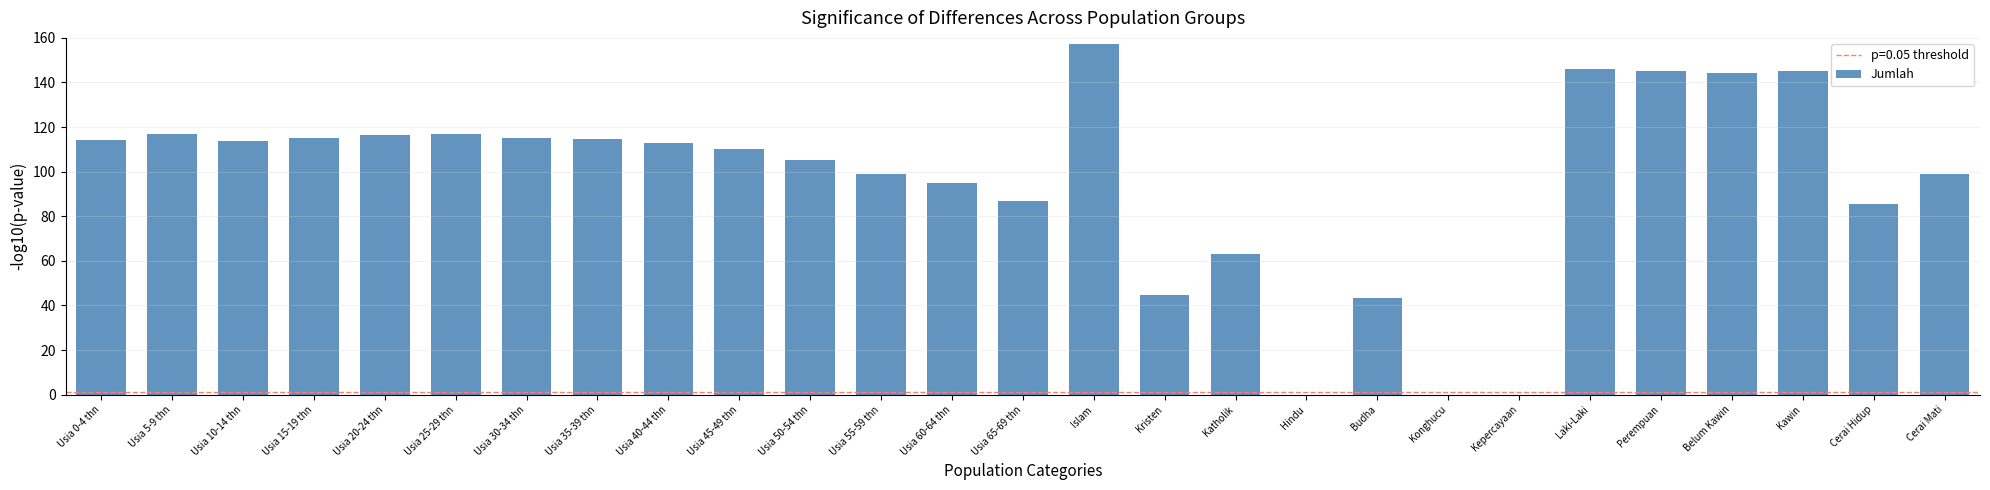

Which label corresponds to the largest value in the chart?

Islam